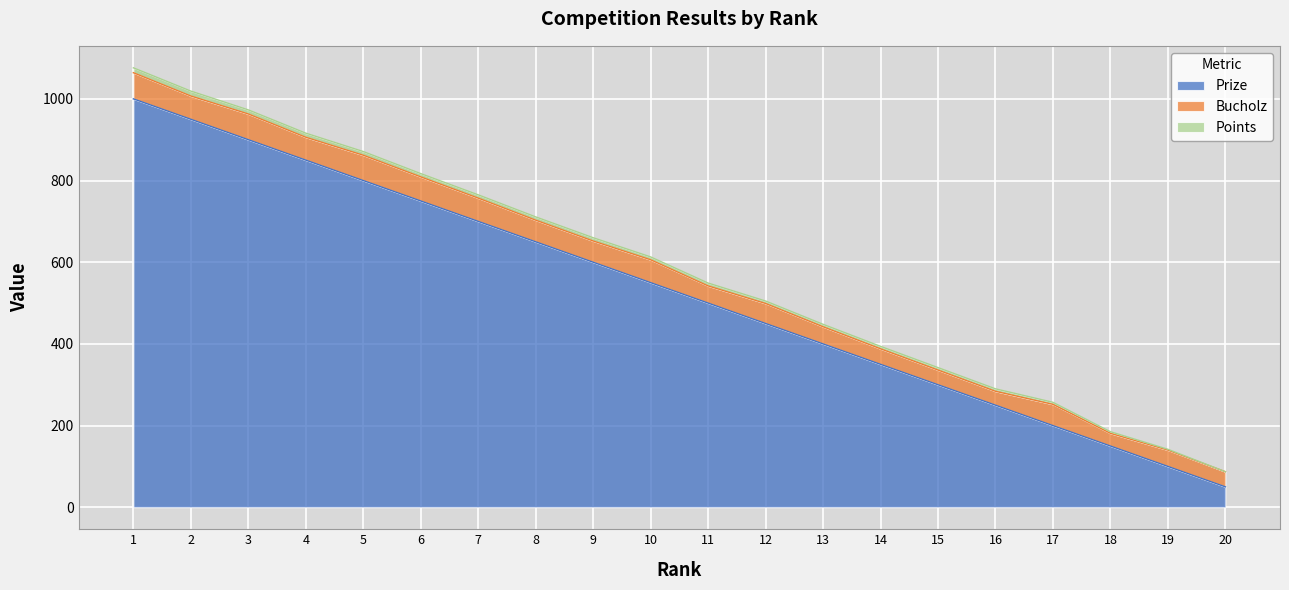

Count the number of categories in the chart.

20